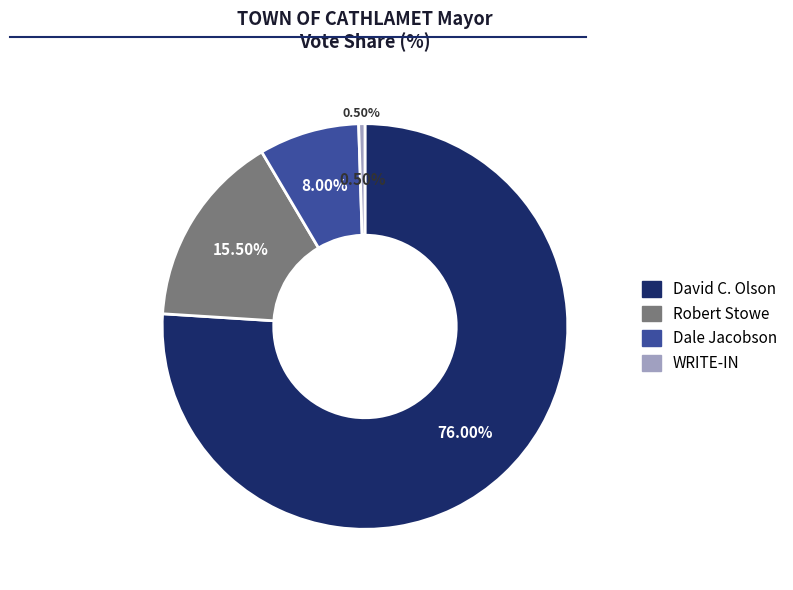

True or false: Dale Jacobson accounts for 1% of the total.

False